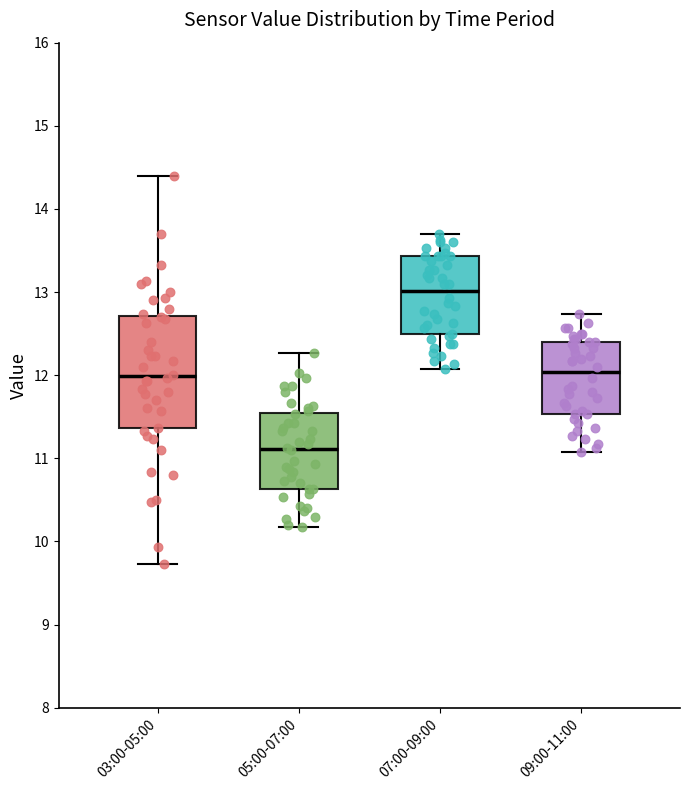

Reading left to right, read every box against the y-axis: the position of its median line, the range the box covers, and the ends of its whiskers. The values are not printed on the chart, so give them approximately, as read against the axis.

03:00-05:00: median 12.0, box 11.4 to 12.7, whiskers 9.7 to 14.4
05:00-07:00: median 11.1, box 10.6 to 11.5, whiskers 10.2 to 12.3
07:00-09:00: median 13.0, box 12.5 to 13.4, whiskers 12.1 to 13.7
09:00-11:00: median 12.0, box 11.5 to 12.4, whiskers 11.1 to 12.7